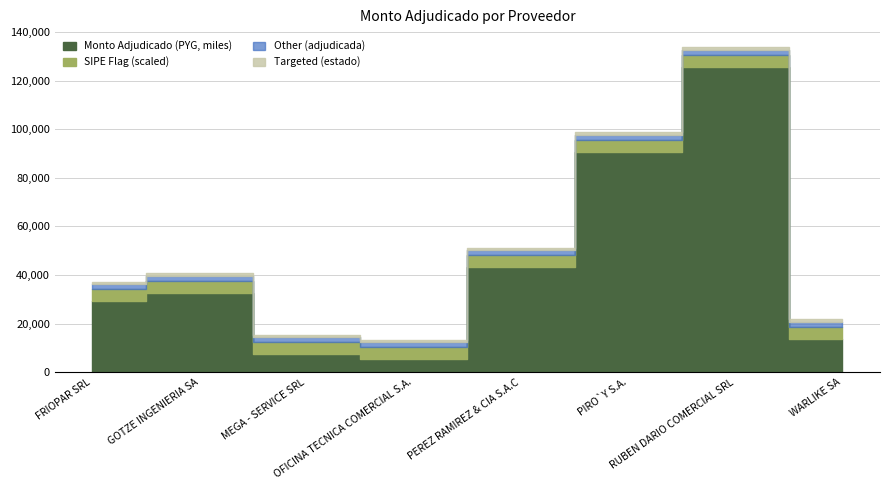

In Monto Adjudicado (PYG), how many points are higher than both neighbors (excluding endpoints)?

2